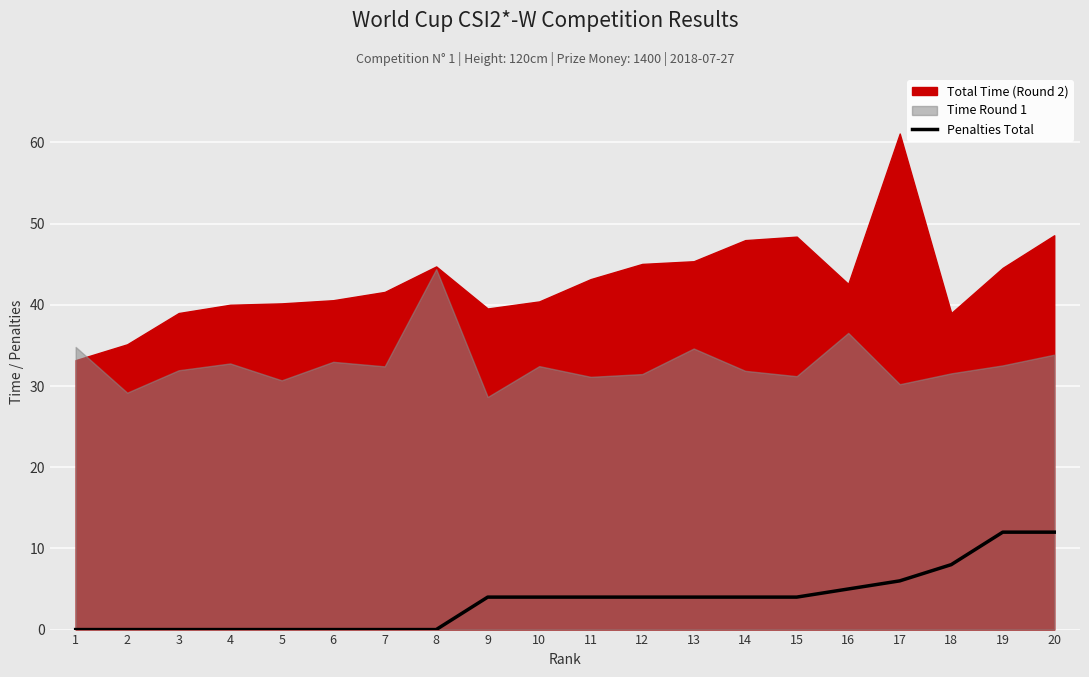

The Penalties Total series shows 0 at 8. True or false?

True